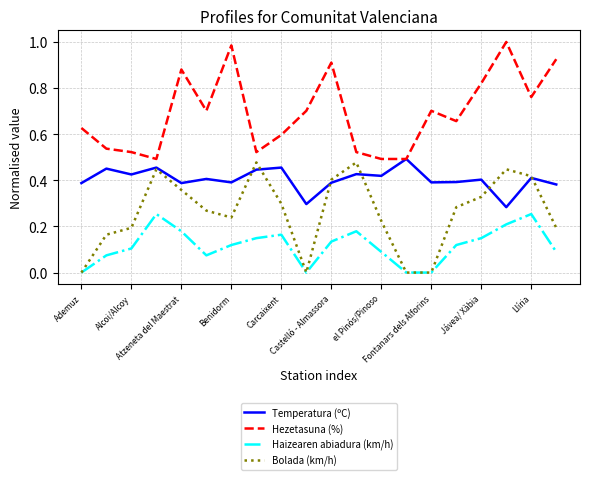

Which series has the largest total across all categories?

Hezetasuna (%)